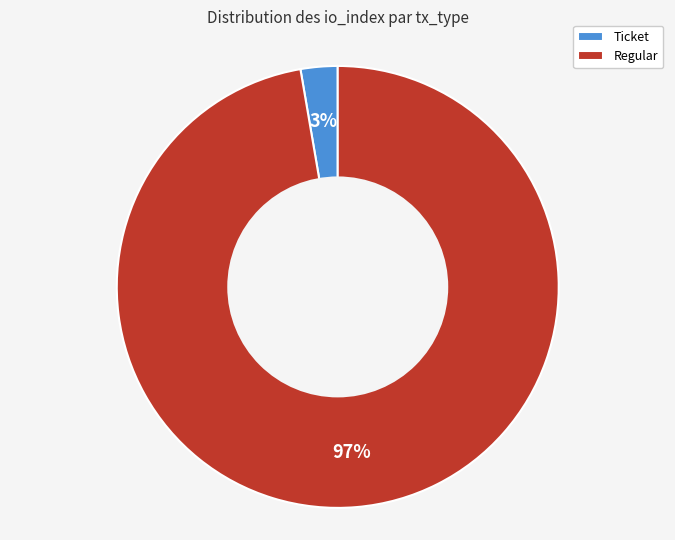

Between Ticket and Regular, which is larger?

Regular